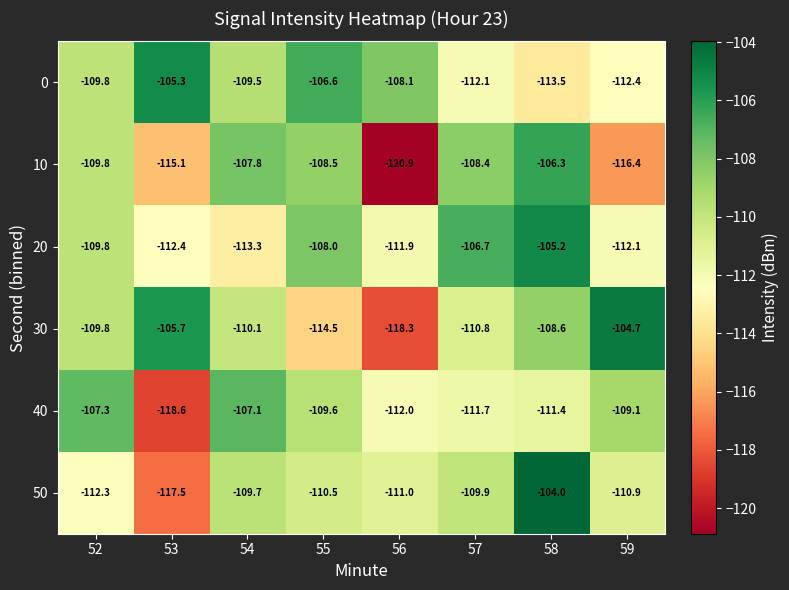

At which category is the sum across all series the highest?

58